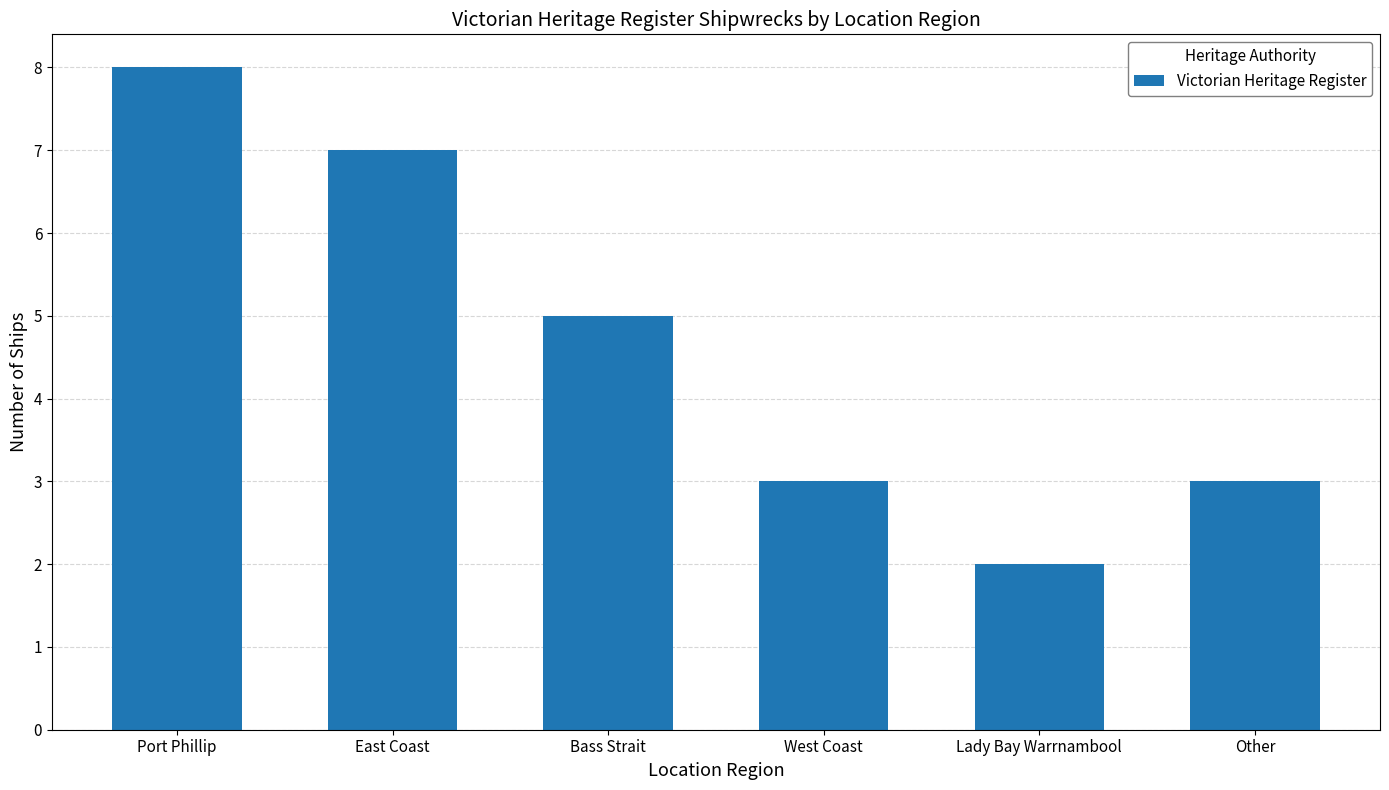

What is the change in value from Bass Strait to Lady Bay Warrnambool?

-3